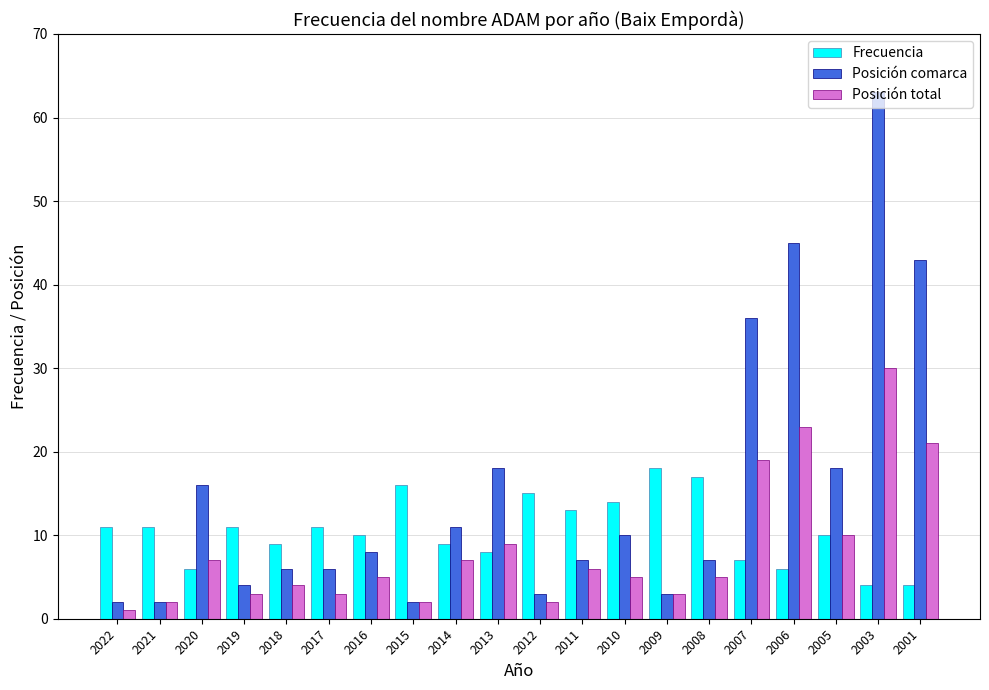

Reading left to right, extract all data points from this chart.

Frecuencia: 11	11	6	11	9	11	10	16	9	8	15	13	14	18	17	7	6	10	4	4
Posición comarca: 2	2	16	4	6	6	8	2	11	18	3	7	10	3	7	36	45	18	63	43
Posición total: 1	2	7	3	4	3	5	2	7	9	2	6	5	3	5	19	23	10	30	21